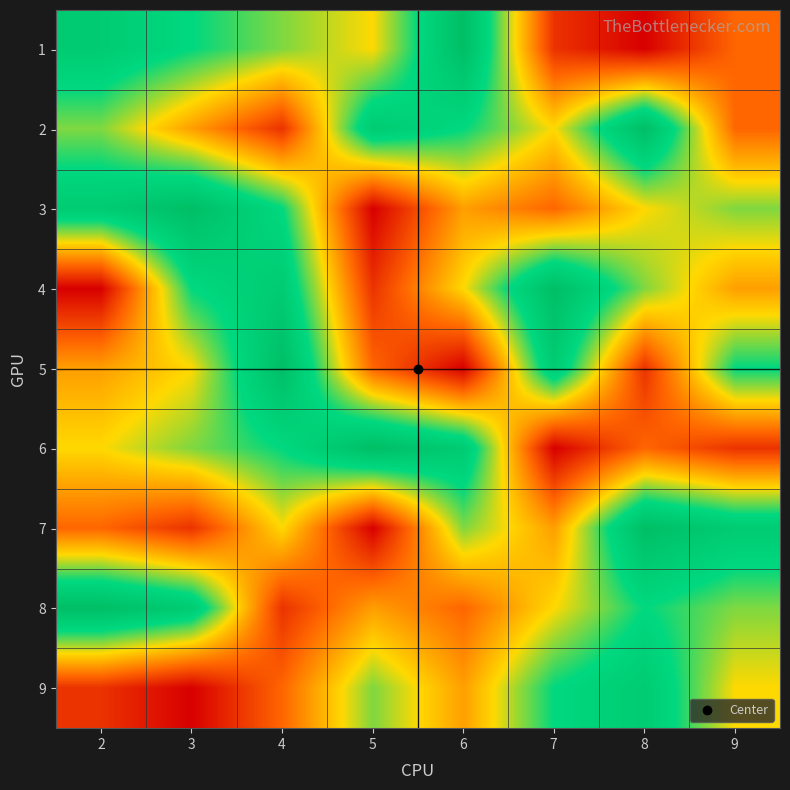

Reading left to right, list all the values displayed in this chart.

1: 2=8	3=7	4=6	5=5	6=9	7=2	8=1	9=3
2: 2=6	3=4	4=2	5=8	6=7	7=5	8=9	9=3
3: 2=8	3=9	4=7	5=1	6=4	7=3	8=5	9=6
4: 2=1	3=7	4=8	5=2	6=5	7=9	8=6	9=4
5: 2=4	3=5	4=9	5=3	6=1	7=8	8=2	9=7
6: 2=5	3=6	4=7	5=9	6=8	7=1	8=3	9=2
7: 2=3	3=2	4=5	5=1	6=6	7=4	8=9	9=8
8: 2=9	3=8	4=2	5=4	6=3	7=5	8=7	9=6
9: 2=2	3=1	4=3	5=6	6=4	7=7	8=8	9=5